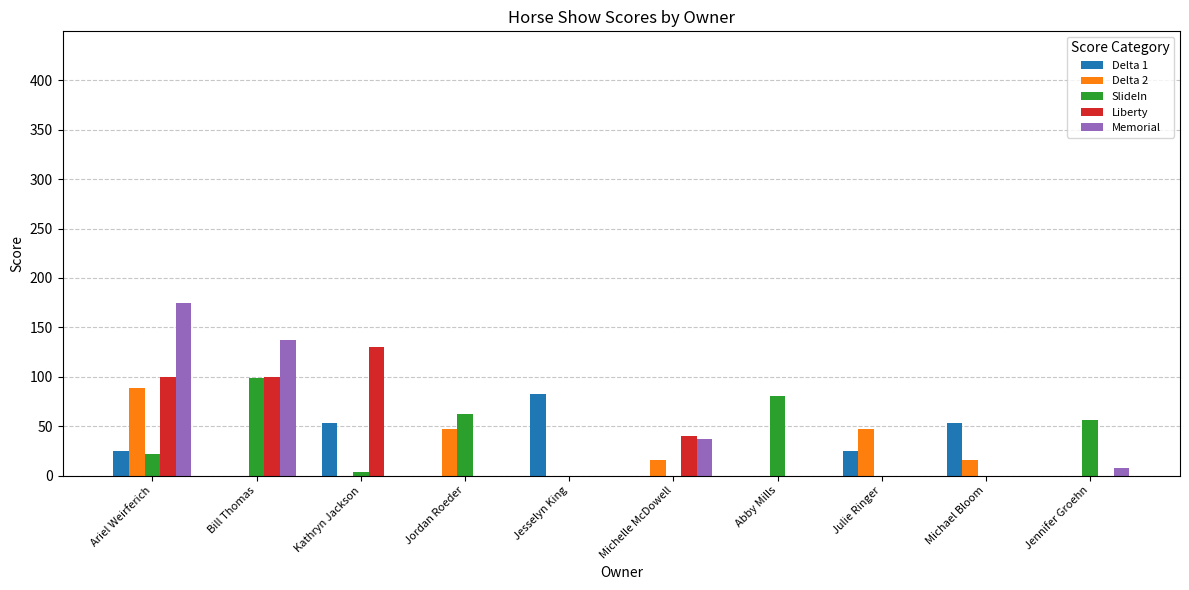

At which category is the sum across all series the highest?

Ariel Weirferich